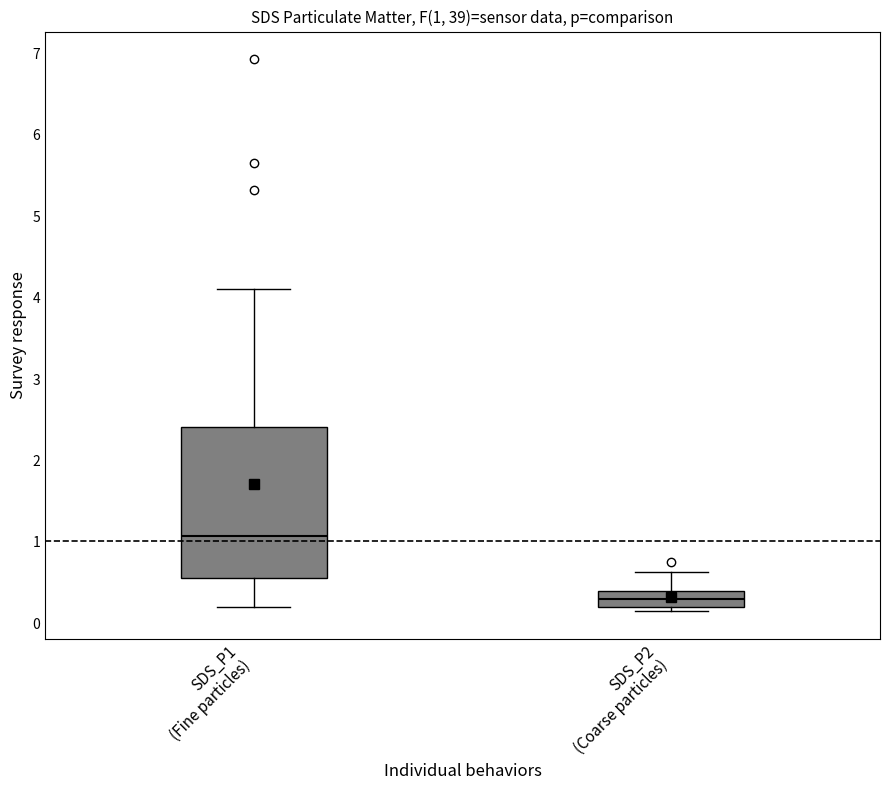

Which box's median line is the highest?

SDS_P1 (Fine particles)